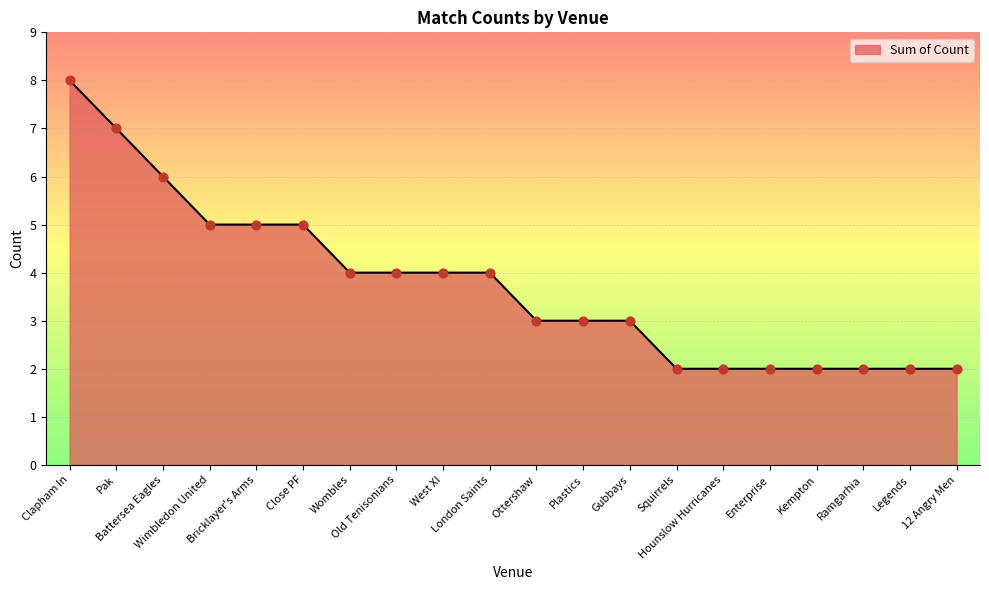

Which has a higher value, Close PF or Pak?

Pak